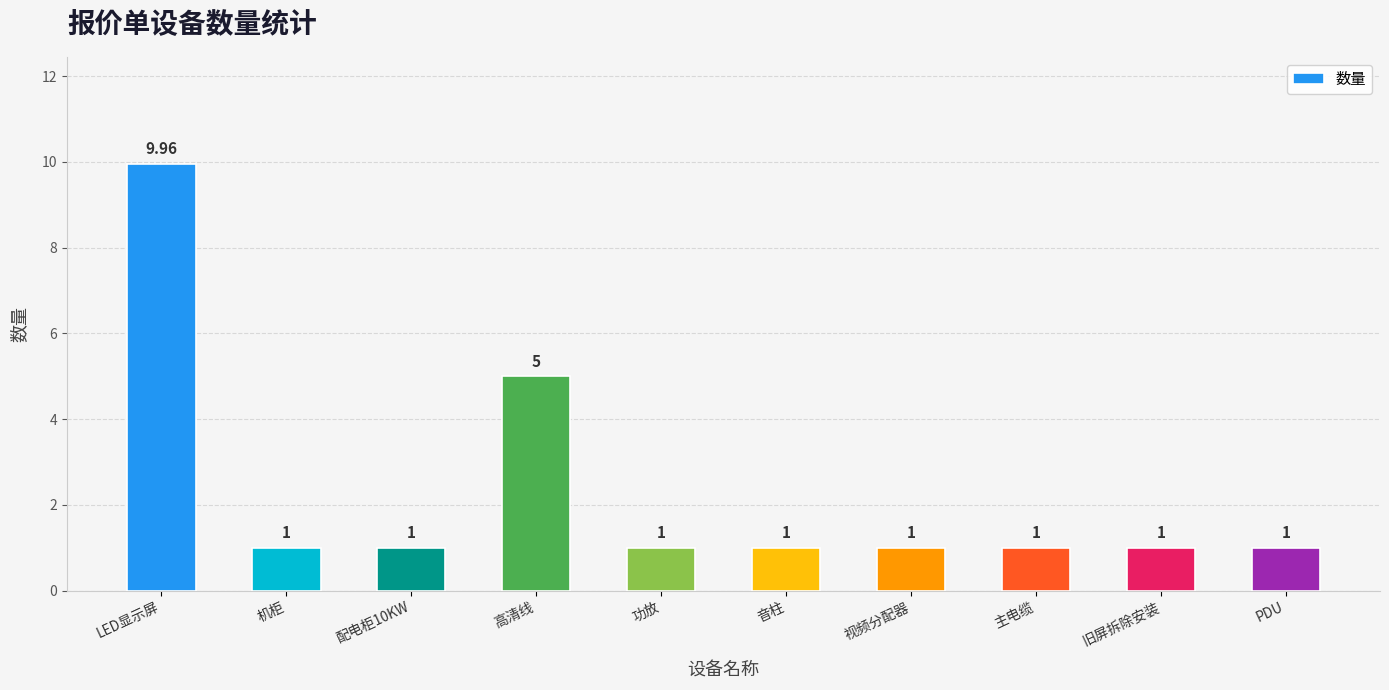

Does the chart contain any negative values?

No